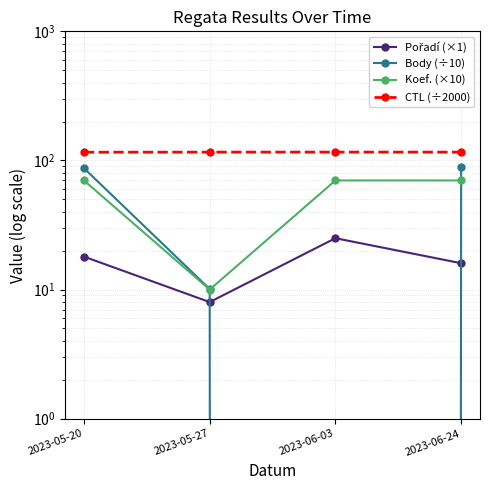

At which label is CTL (÷2000) closest to 115?

2023-05-20